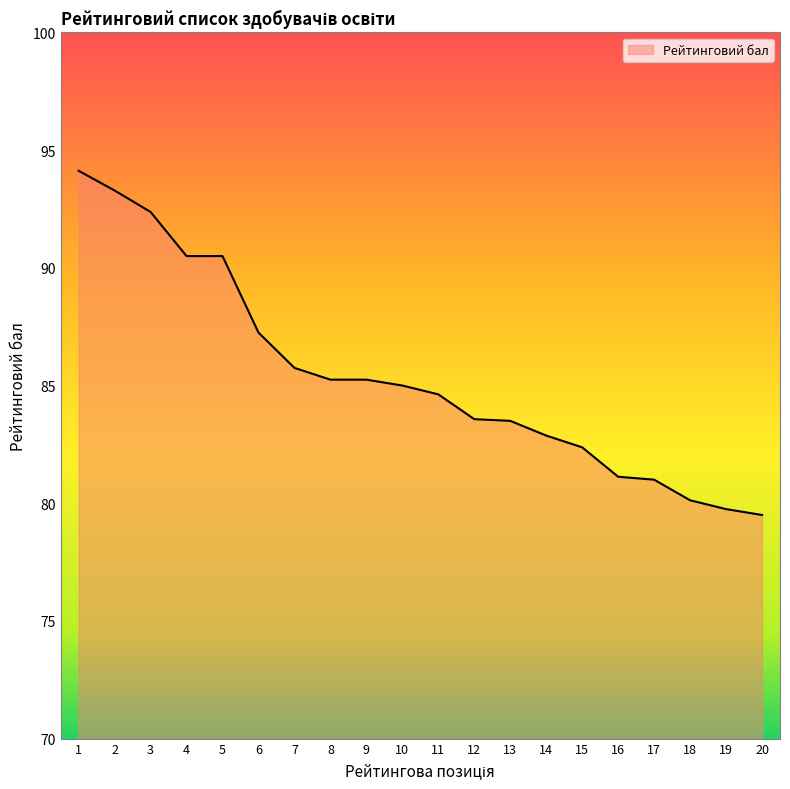

At which label is the value closest to 86?

7